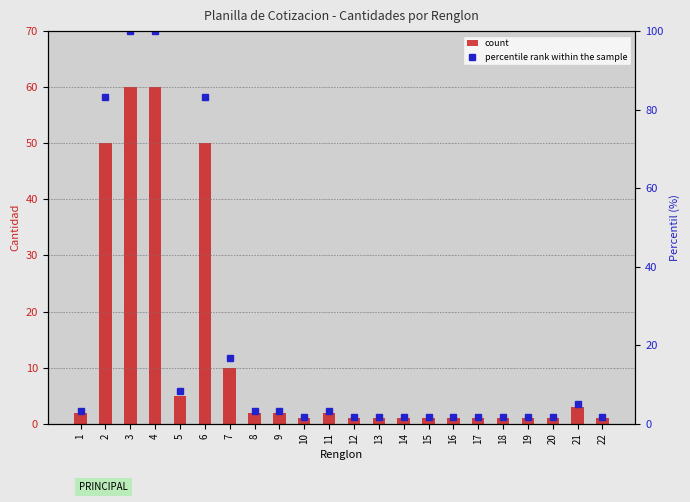

How many data points in percentile rank within the sample are less than 3?

11